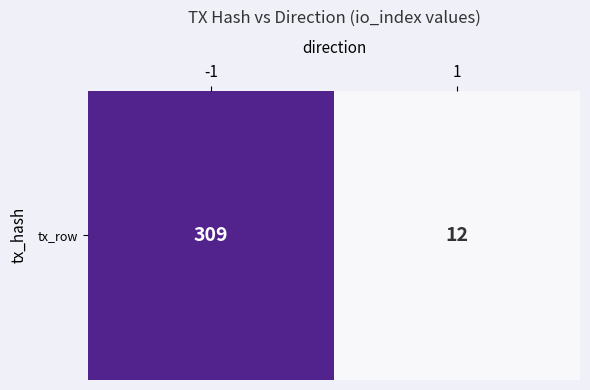

What is the average value?

160